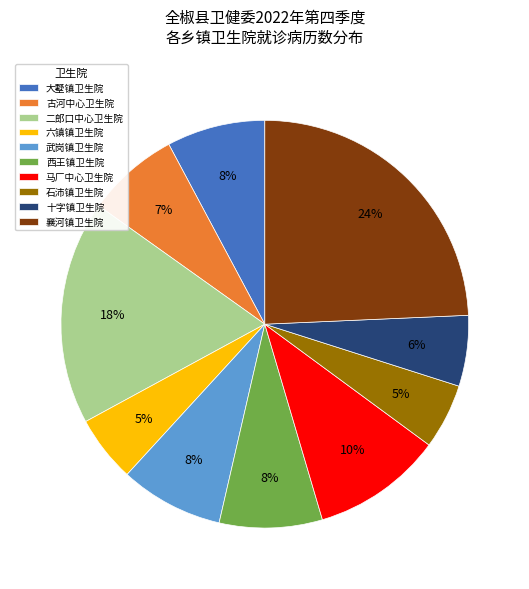

Which category has the biggest portion of the pie?

襄河镇卫生院